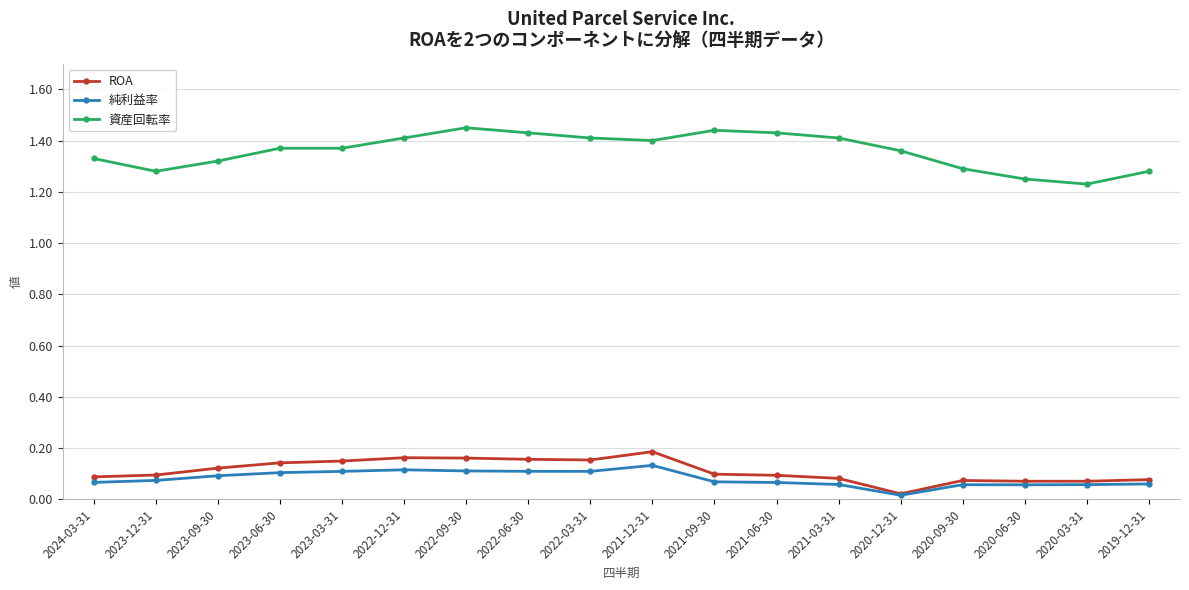

Which series has the largest total across all categories?

資産回転率